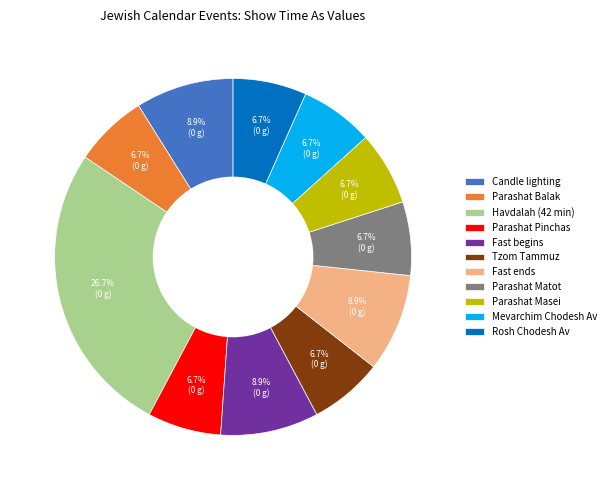

To the nearest percent, what is the difference between the largest and smallest slice percentages?

20%